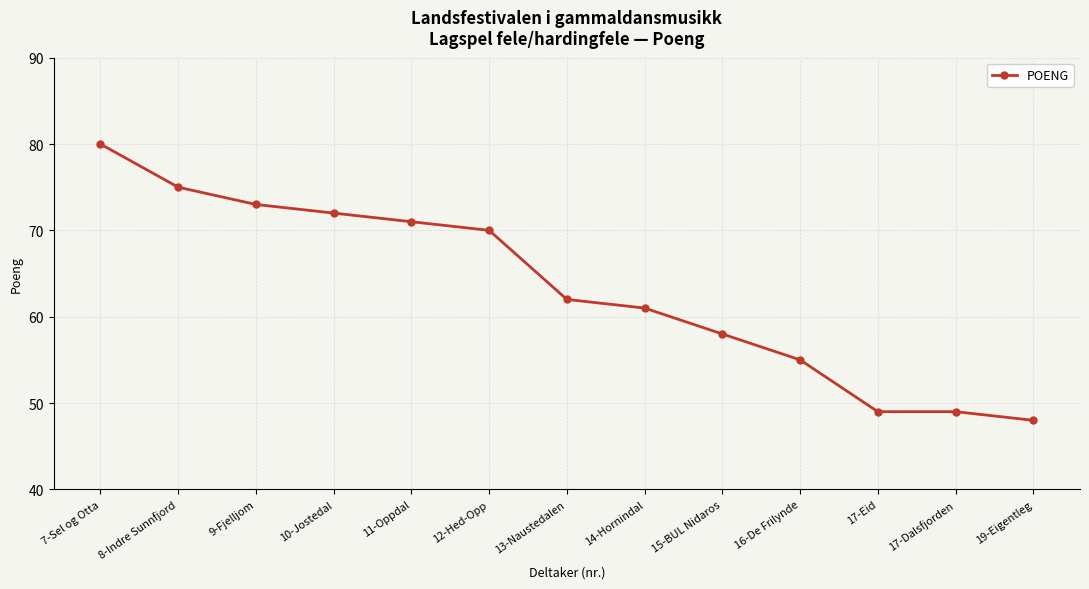

How many data points are less than 62?

6